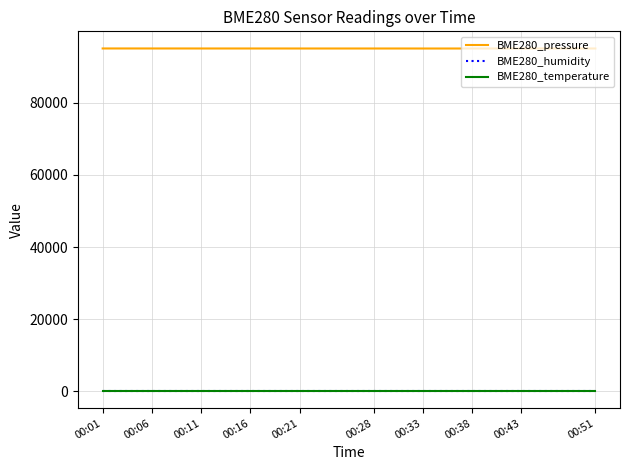

Which series has the widest spread of values?

BME280_pressure